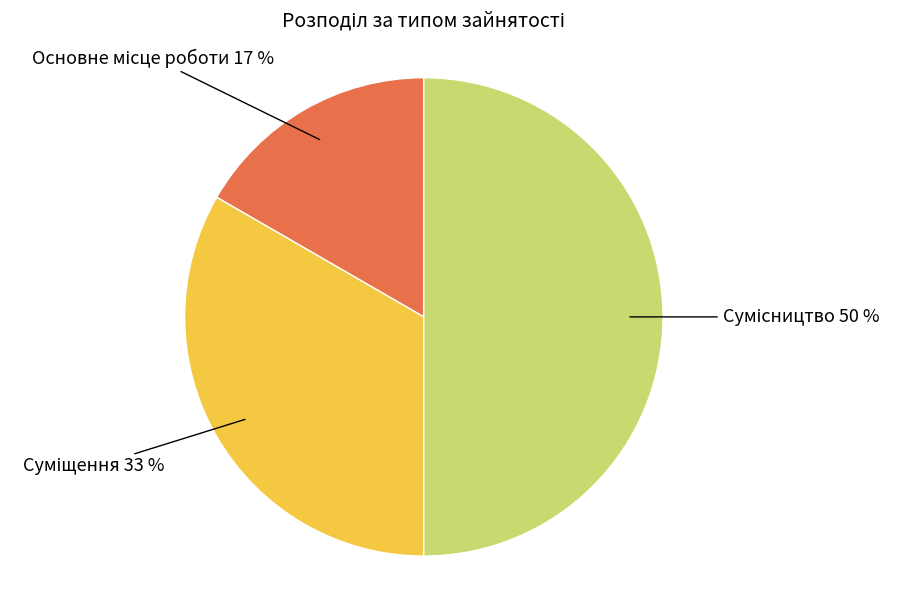

To the nearest percent, what is the difference between the largest and smallest slice percentages?

33%